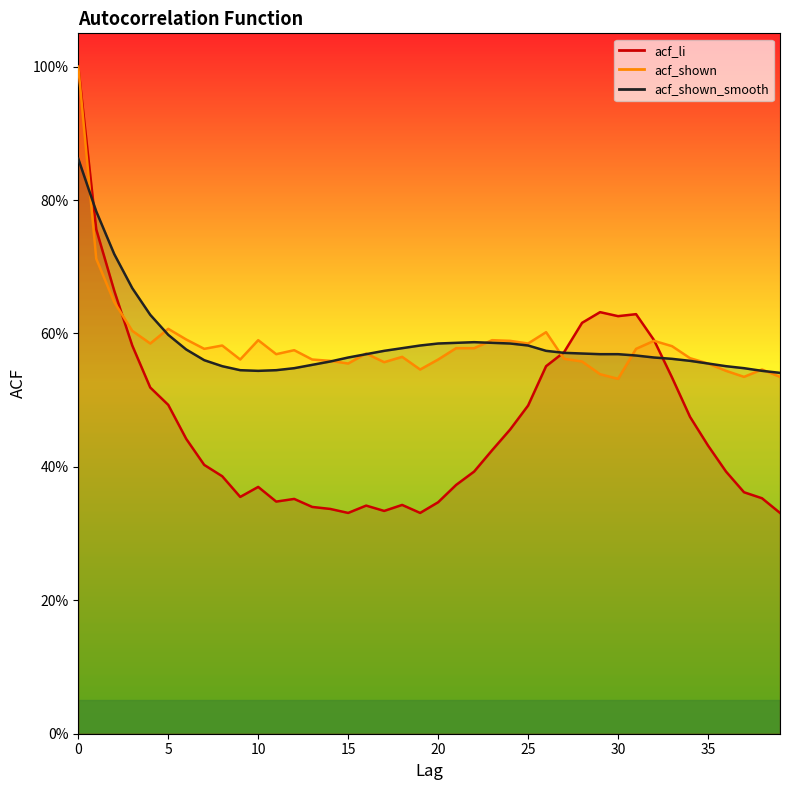

Which series ends up on top after the final intersection of acf_shown and acf_shown_smooth?

acf_shown_smooth